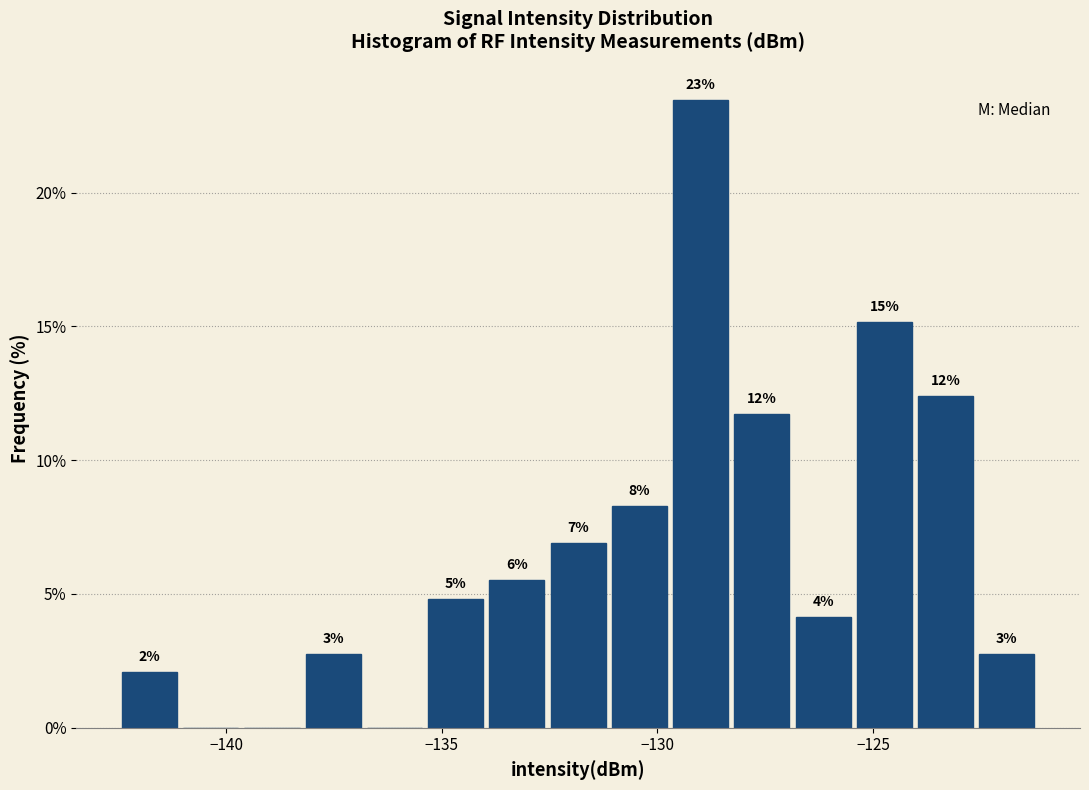

Around what value on the x-axis is the tallest bar? Give the approximate position of its centre, as read against the axis.

-129.0